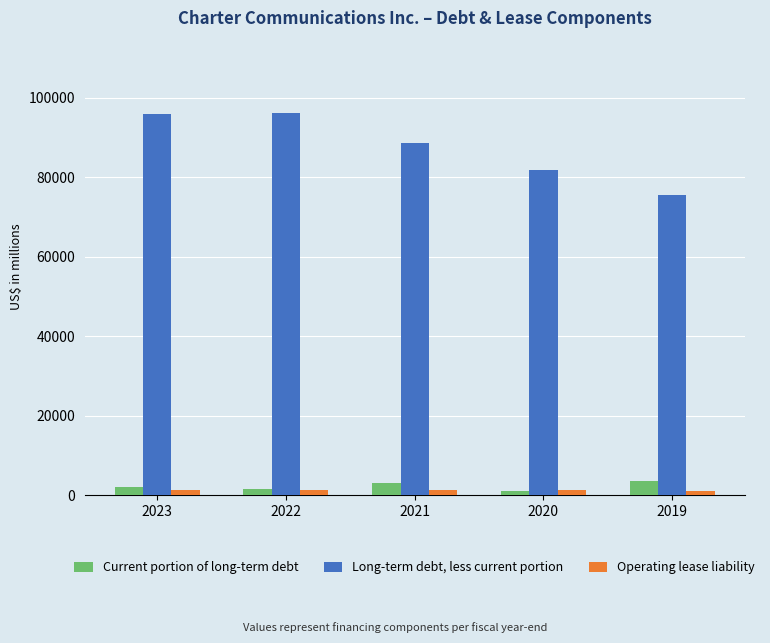

Rank the series at 2019 from highest to lowest value.

Long-term debt, less current portion, Current portion of long-term debt, Operating lease liability